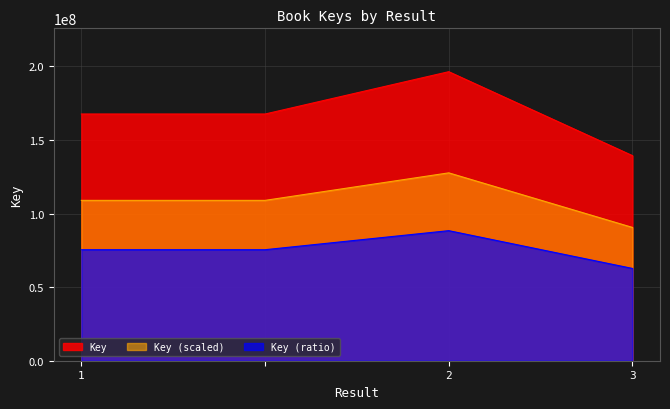

Between 3 and 2, which is larger?

2